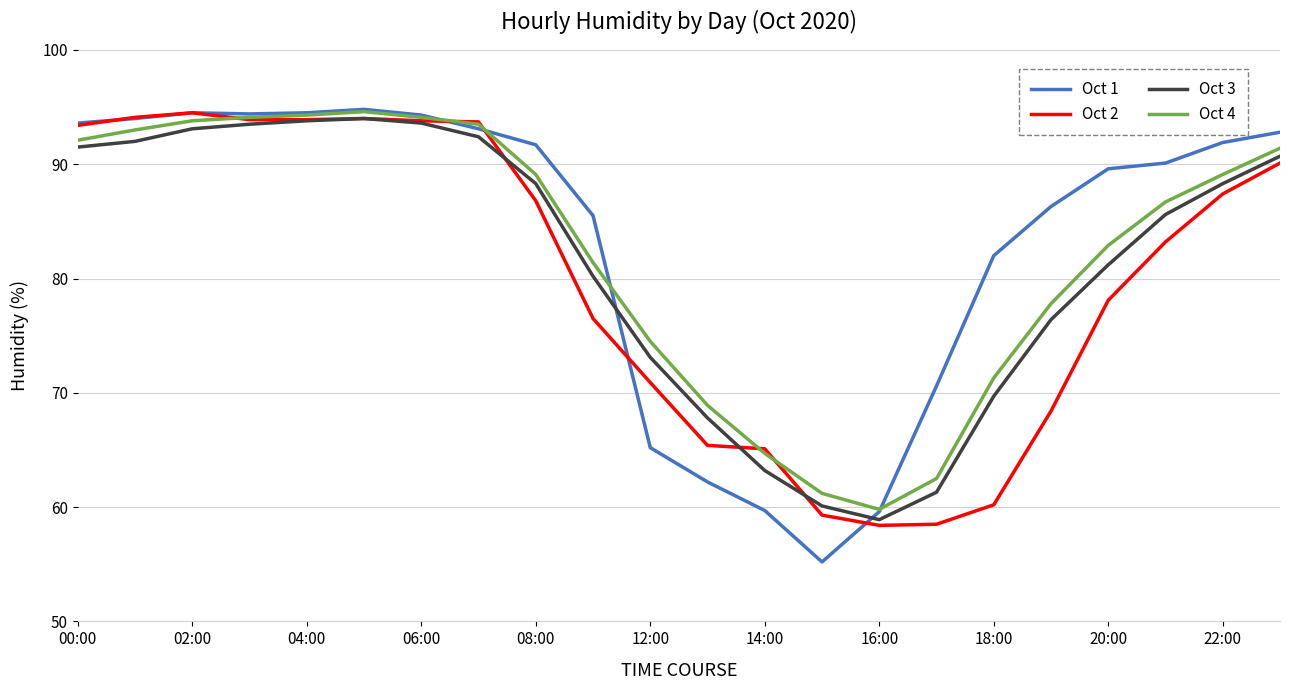

What is the greatest value displayed?

94.8